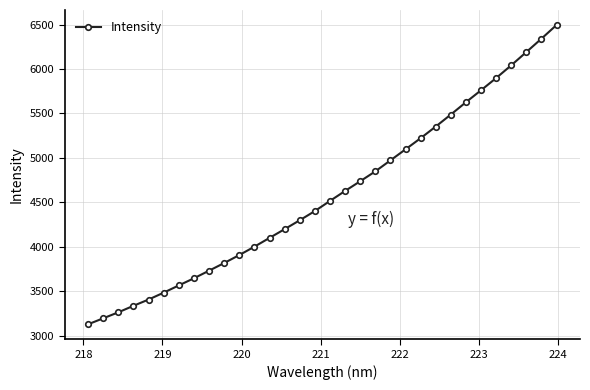

What is the value of the 4th point from the left?

3336.4